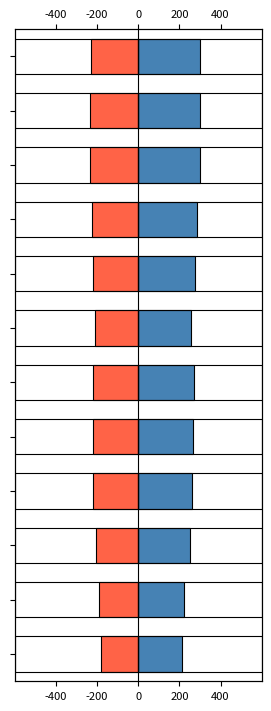

How many groups of bars are there?

12